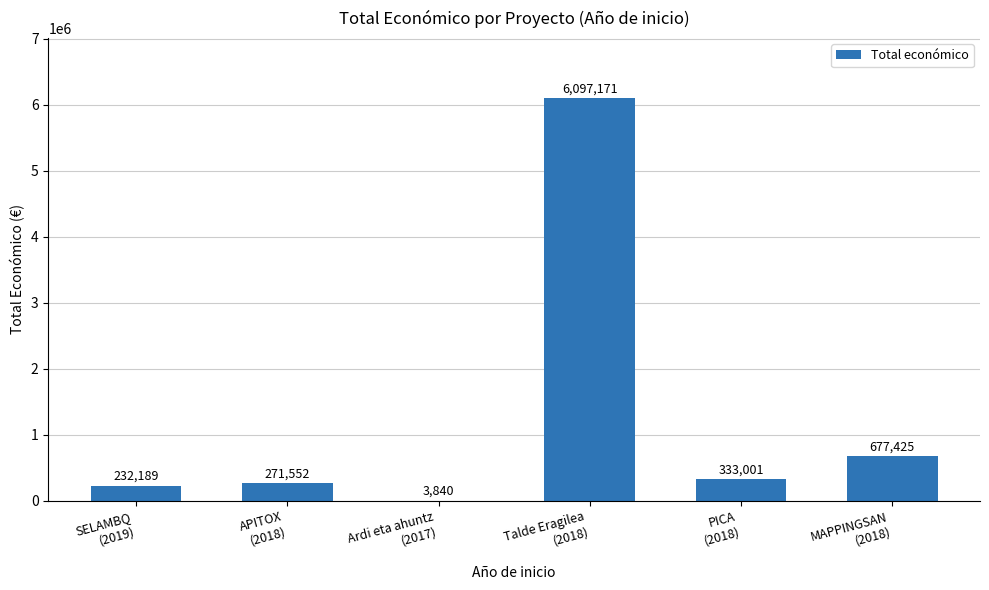

What is the sum of all values?

7615178